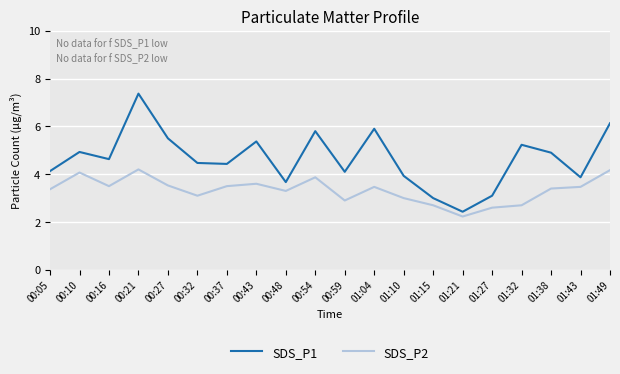

Does the chart display data point markers on the line(s)?

No